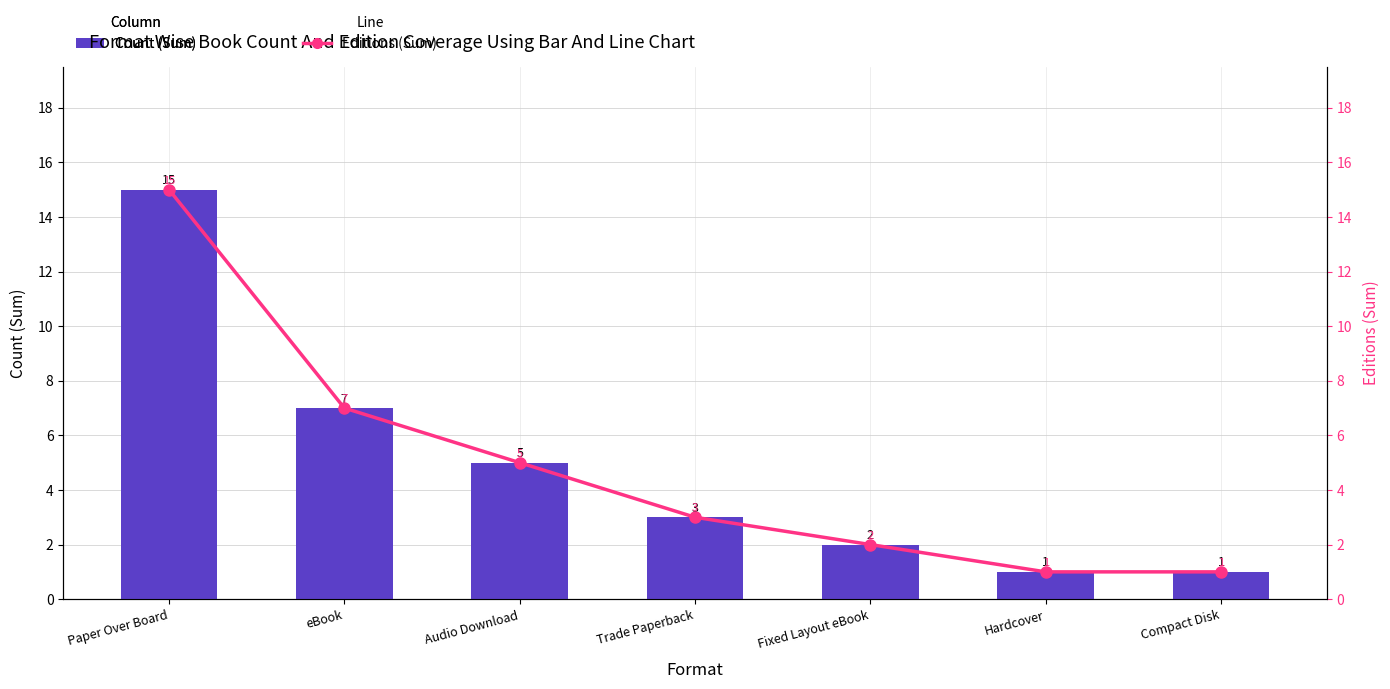

What is the label of the 1st bar from the left?

Paper Over Board